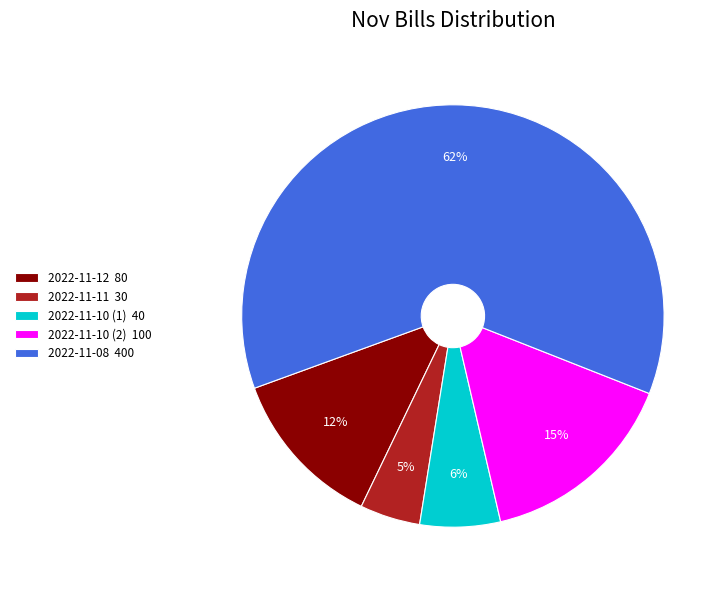

Combined, do 2022-11-10 (2) and 2022-11-12 account for over 50%?

No